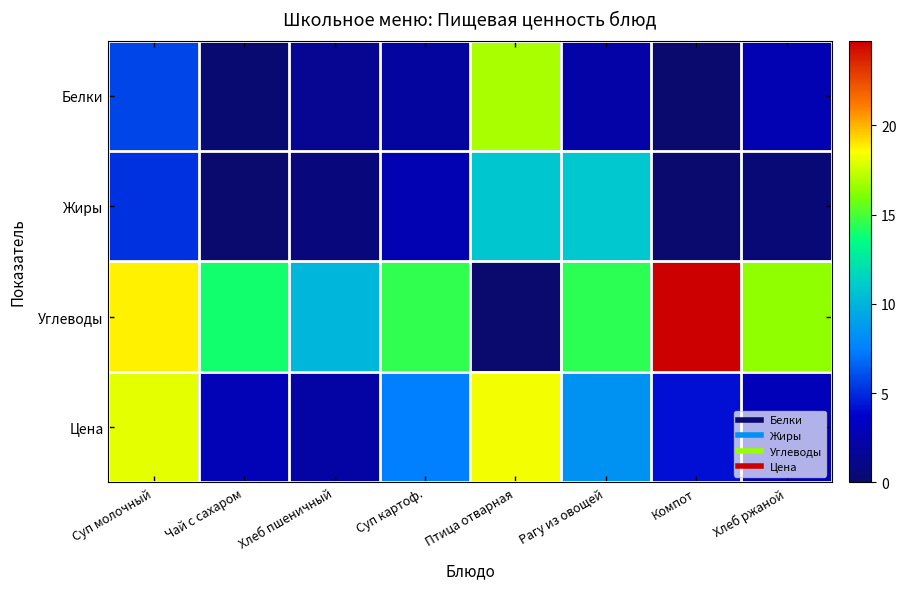

Reading right to left, extract all data points from this chart.

Белки: Хлеб ржаной=2.8	Компот=0.0	Рагу из овощей=2.3	Птица отварная=16.9	Суп картоф.=2.0	Хлеб пшеничный=1.5	Чай с сахаром=0.2	Суп молочный=5.8
Жиры: Хлеб ржаной=0.4	Компот=0.0	Рагу из овощей=11.0	Птица отварная=10.9	Суп картоф.=2.8	Хлеб пшеничный=0.6	Чай с сахаром=0.0	Суп молочный=5.2
Углеводы: Хлеб ржаной=16.4	Компот=24.8	Рагу из овощей=14.4	Птица отварная=0.0	Суп картоф.=14.6	Хлеб пшеничный=10.1	Чай с сахаром=14.0	Суп молочный=18.8
Цена: Хлеб ржаной=3.0	Компот=4.2	Рагу из овощей=8.4	Птица отварная=18.3	Суп картоф.=7.5	Хлеб пшеничный=2.2	Чай с сахаром=2.9	Суп молочный=18.1